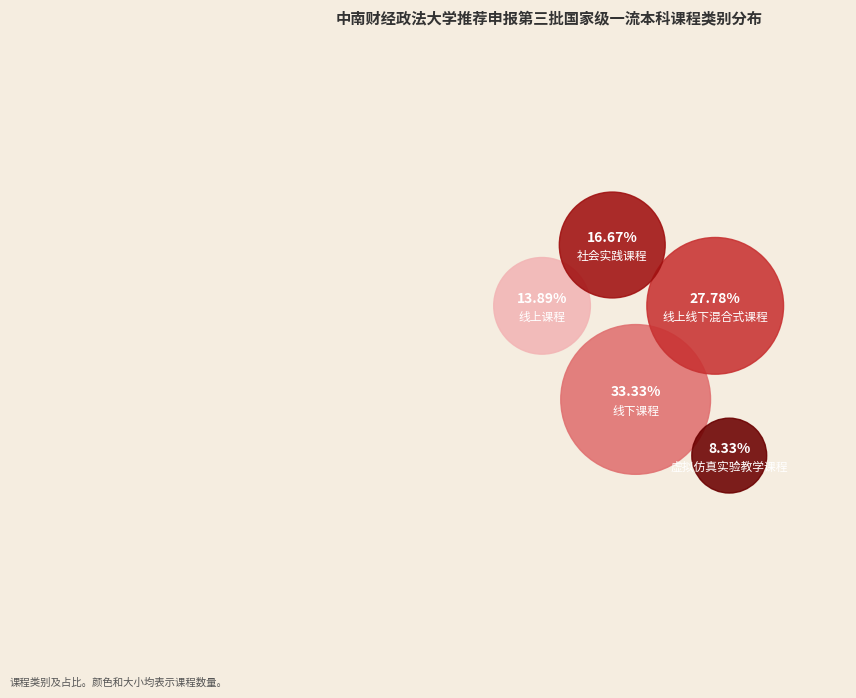

Count the number of slices in the pie.

5